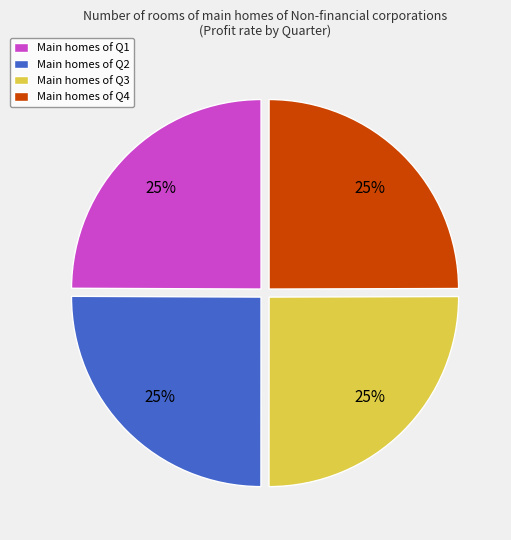

What percentage is the Main homes of Q3 slice, to the nearest percent?

25%